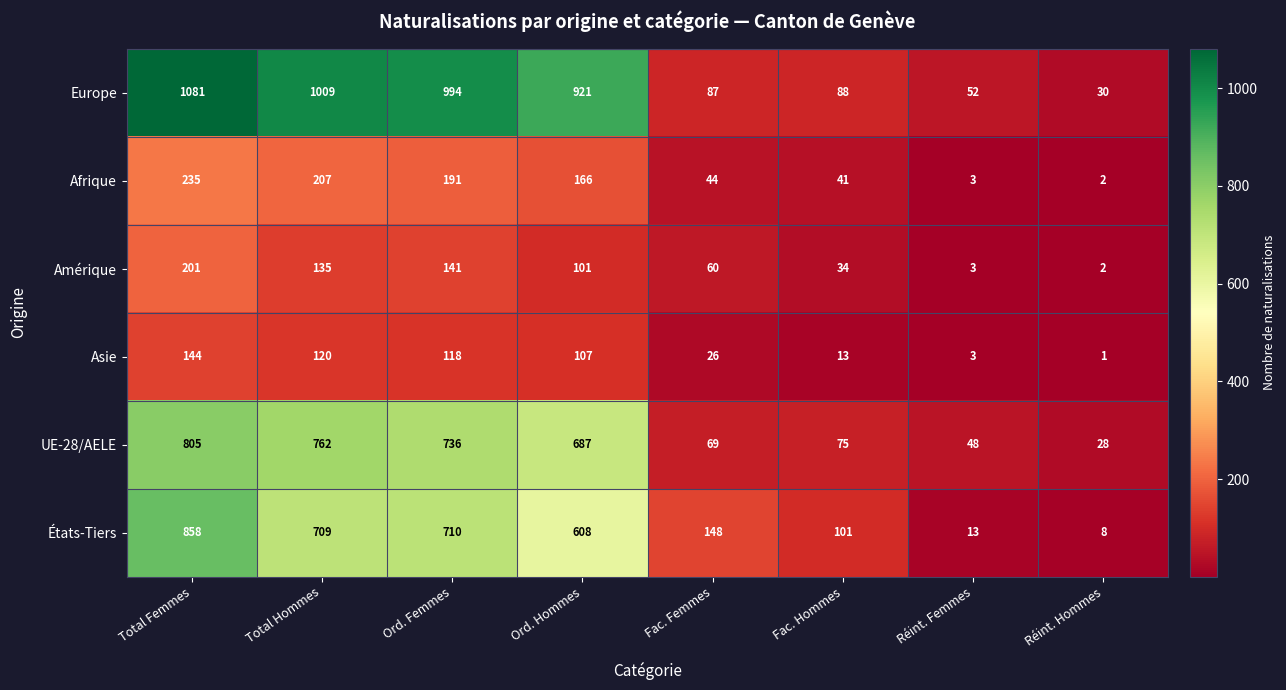

The États-Tiers series shows 8 at Réint. Hommes. True or false?

True